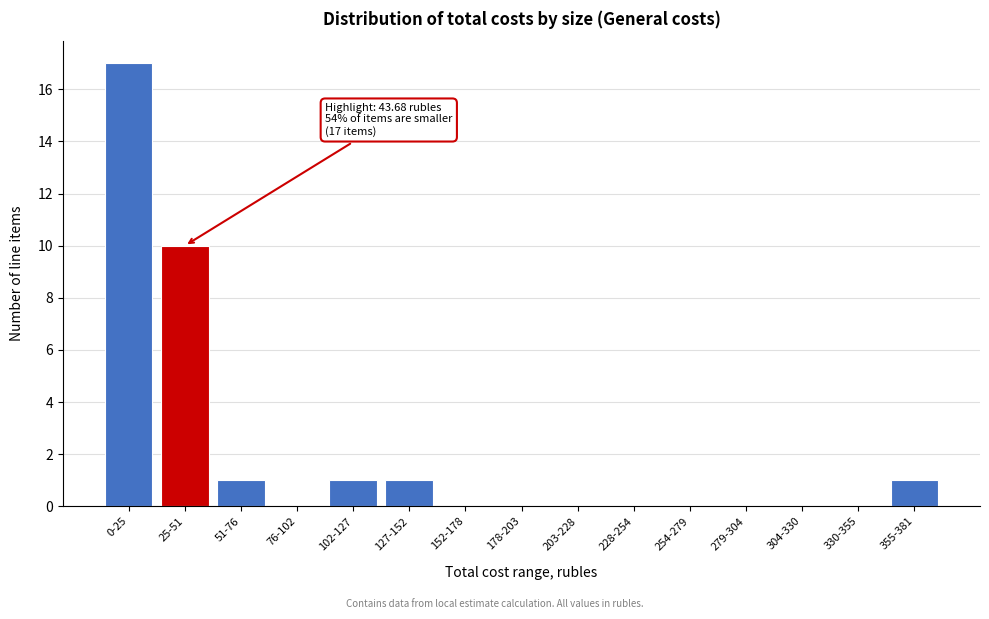

Reading left to right, list all the values displayed in this chart.

0-25=17	25-51=10	51-76=1	76-102=0	102-127=1	127-152=1	152-178=0	178-203=0	203-228=0	228-254=0	254-279=0	279-304=0	304-330=0	330-355=0	355-381=1